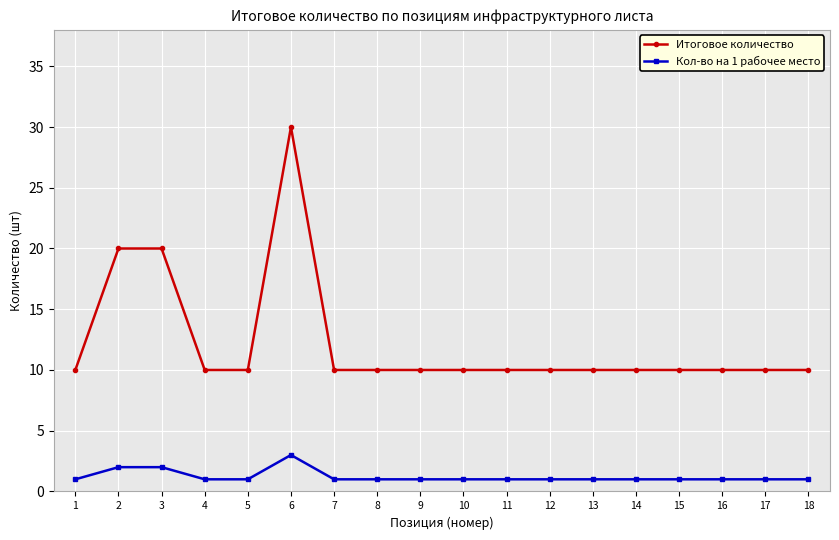

True or false: Итоговое количество has more than 0 interior local peaks.

True